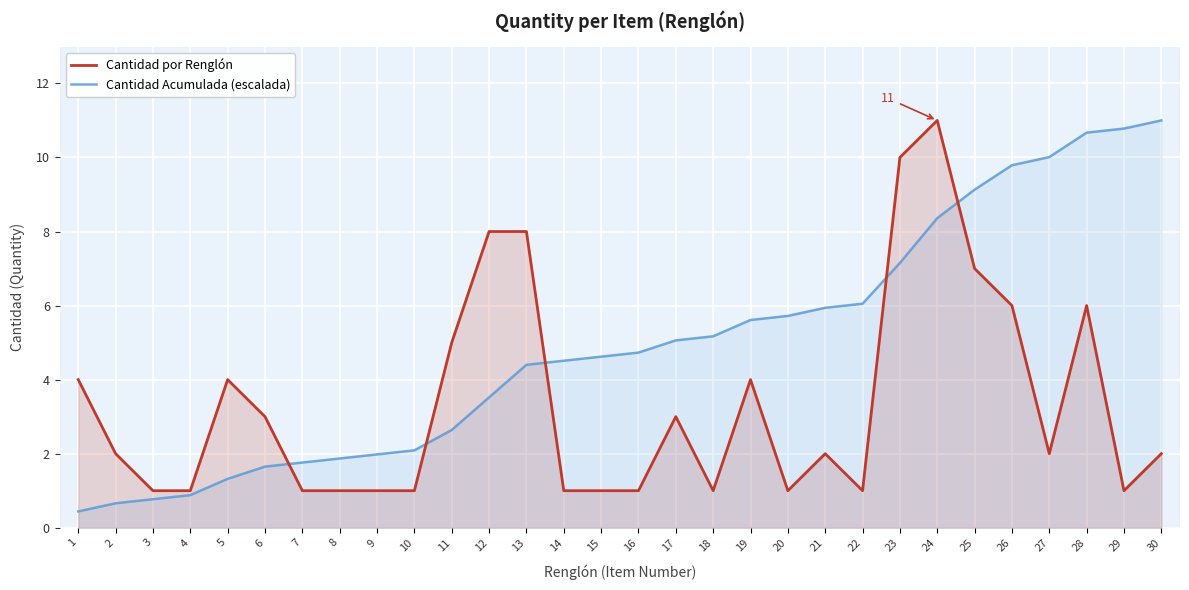

What are all the series names shown in the legend?

Cantidad por Renglón, Cantidad Acumulada (escalada)